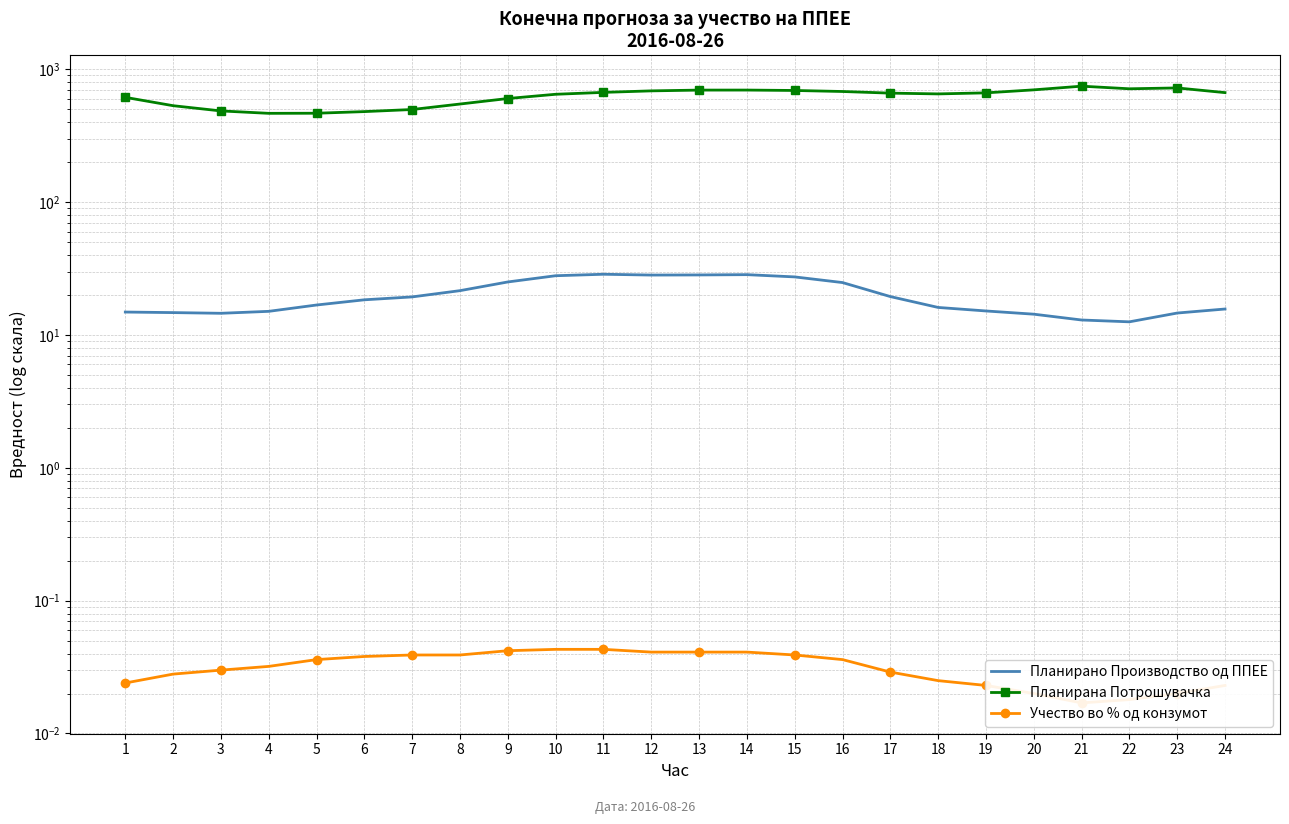

Is this an area chart (filled region under the line)?

No